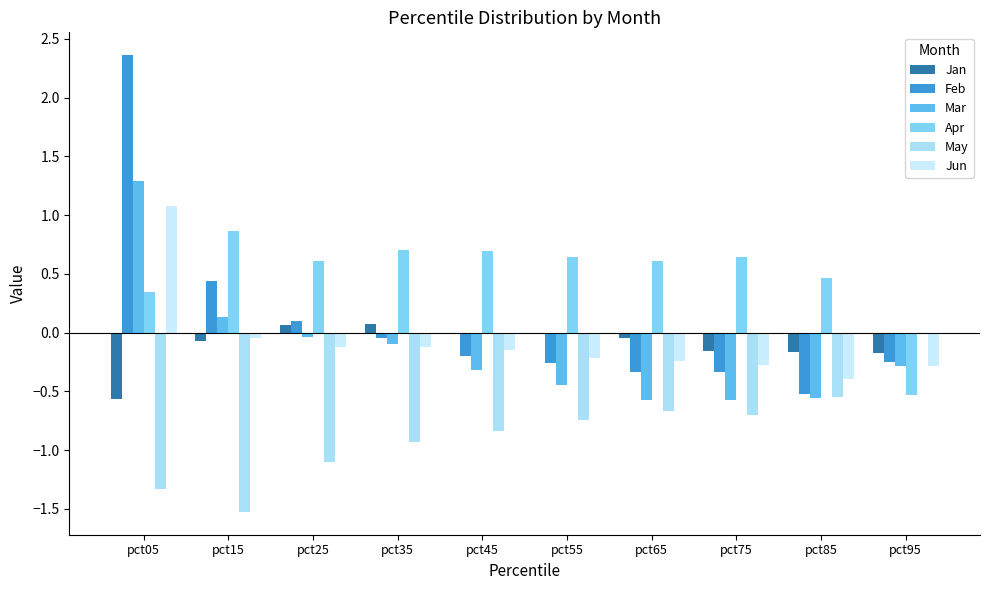

List the series in order of their peak value, lowest first.

May, Jan, Apr, Jun, Mar, Feb